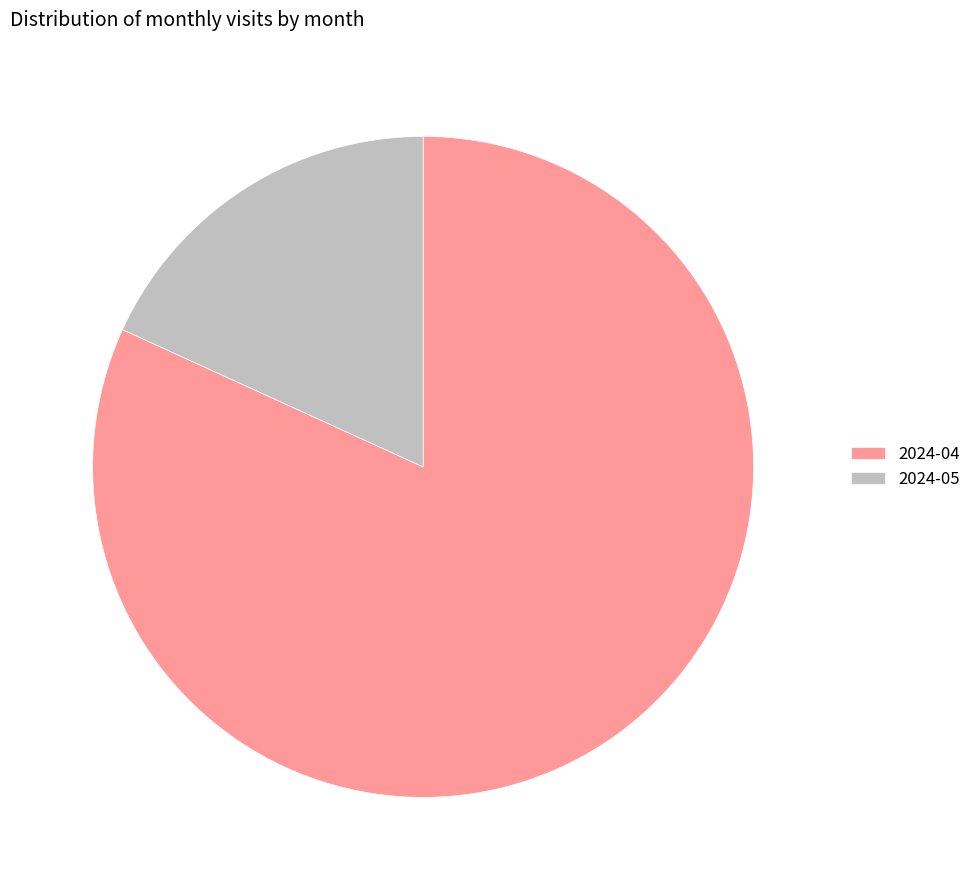

How many slices are in this pie chart?

2